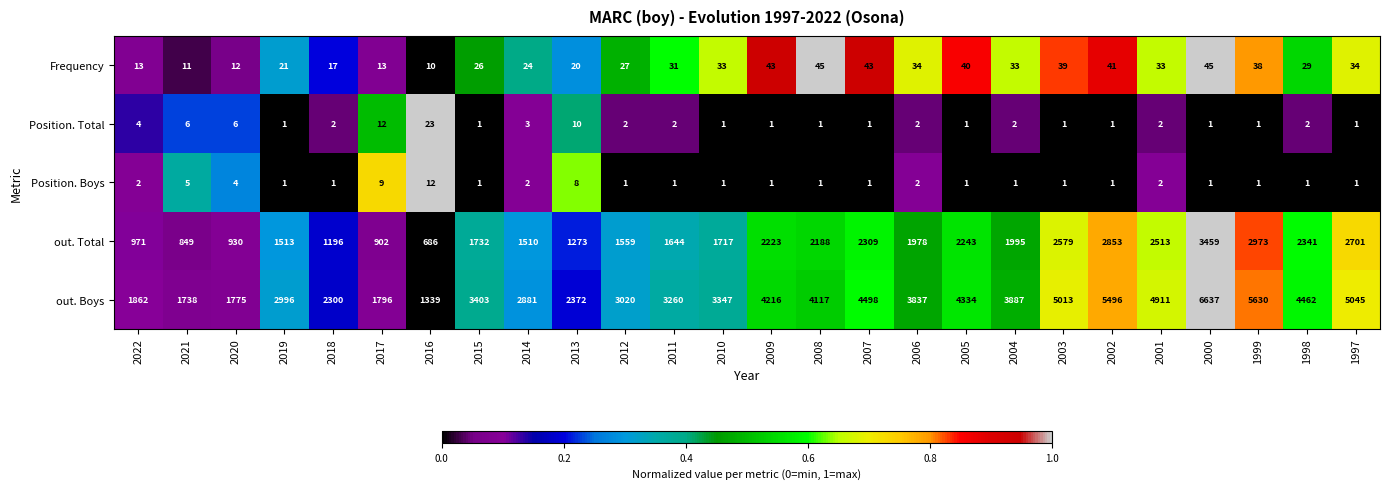

What is the sum of all out. Total values?

48837